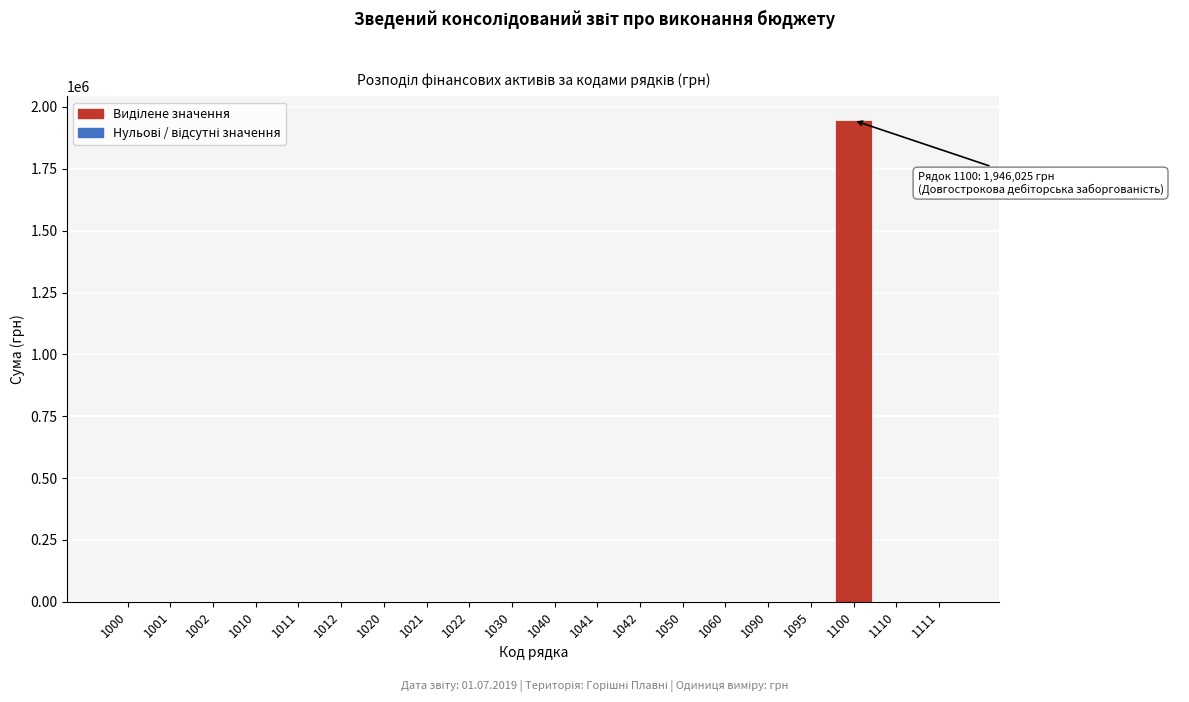

Reading right to left, list all the values displayed in this chart.

1111=0	1110=0	1100=1946025	1095=0	1090=0	1060=0	1050=0	1042=0	1041=0	1040=0	1030=0	1022=0	1021=0	1020=0	1012=0	1011=0	1010=0	1002=0	1001=0	1000=0